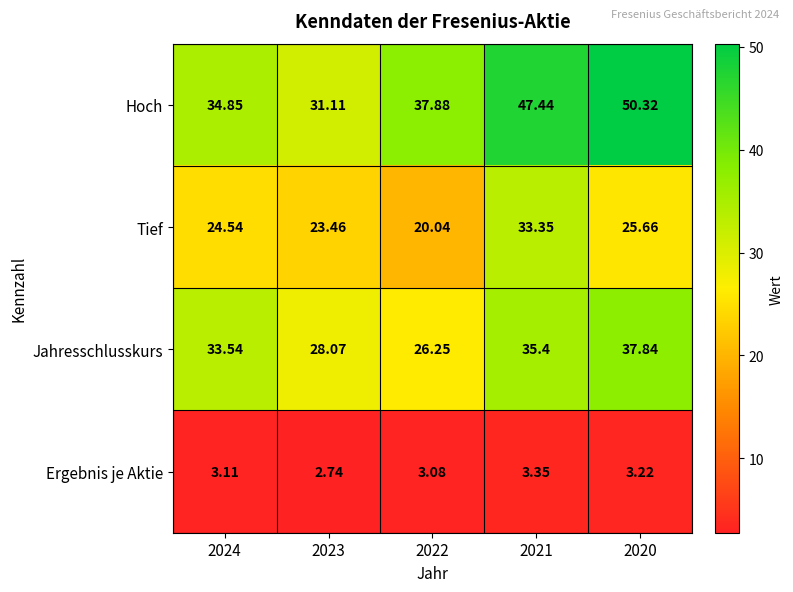

What is the maximum value shown in the chart?

50.3